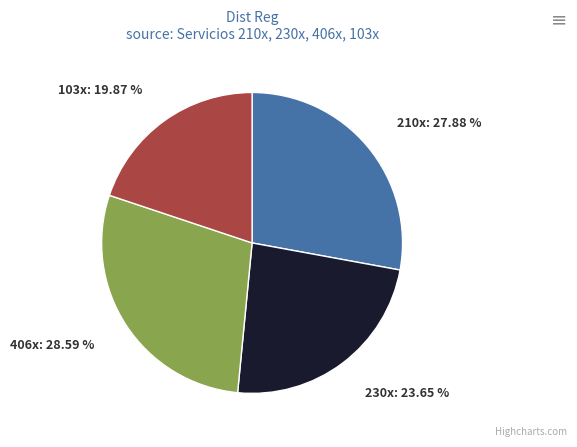

Is it true that 230x is 32% of the pie?

False